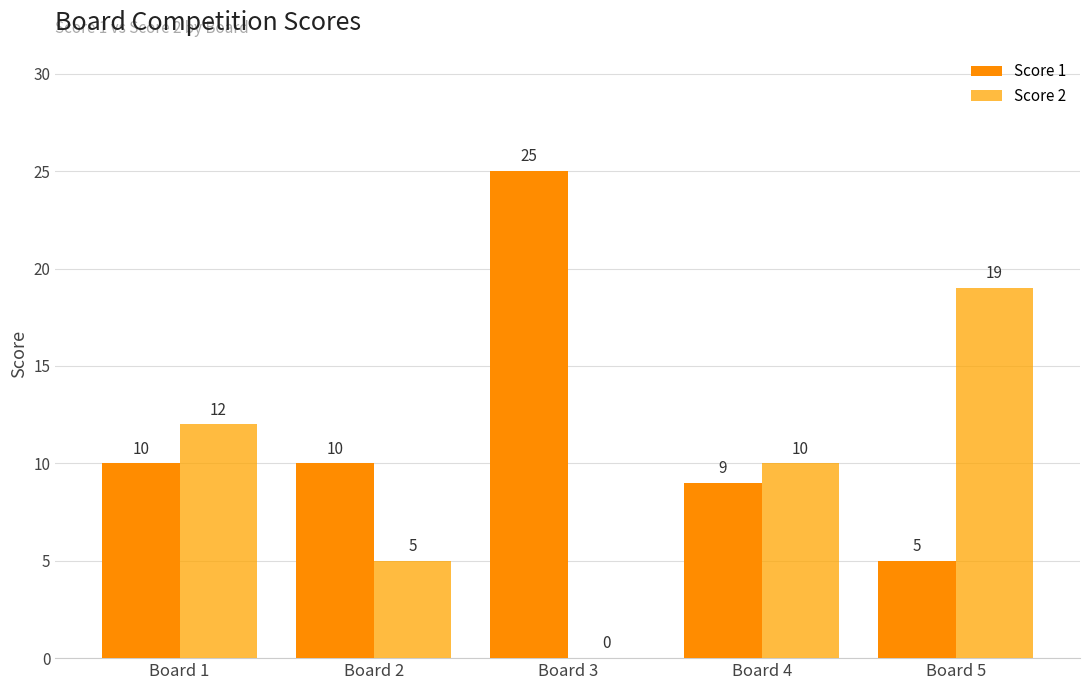

Reading right to left, what are all the values shown in this chart?

Score 1: 5	9	25	10	10
Score 2: 19	10	0	5	12